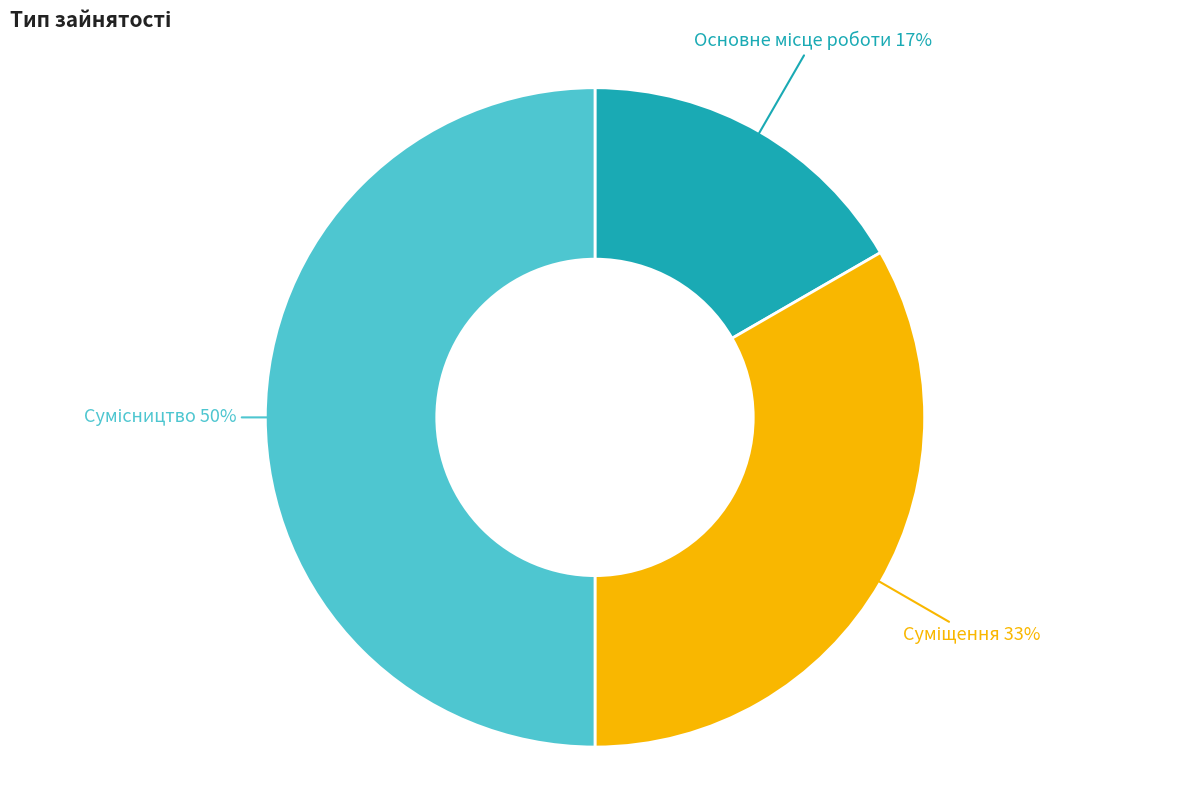

To the nearest percent, what is the difference between the largest and smallest slice percentages?

33%